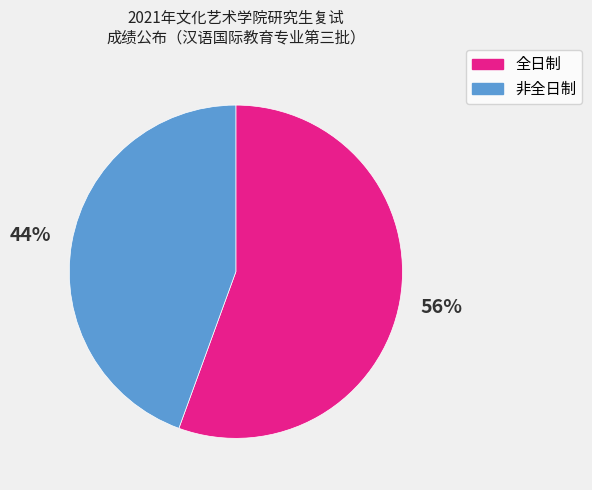

The 全日制 slice represents 56% of the pie. True or false?

True